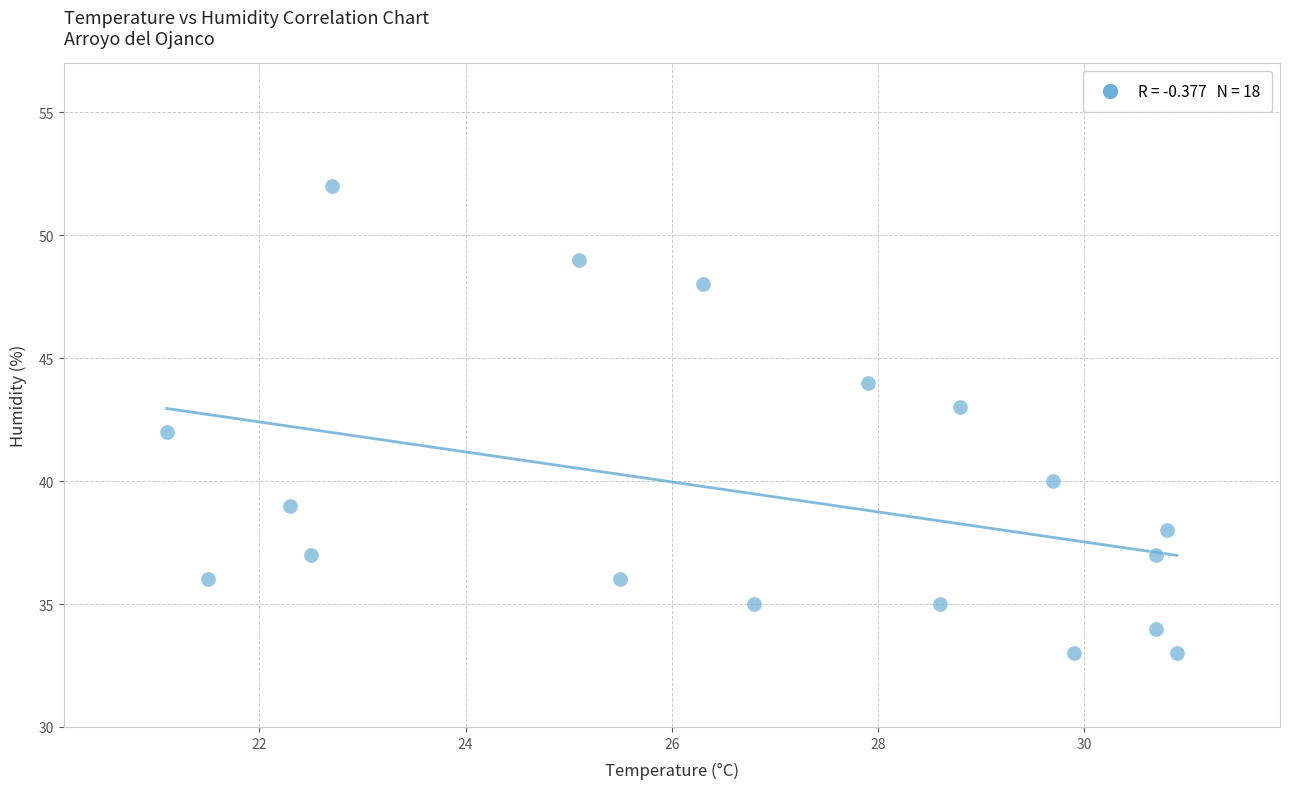

What is the range of Y values (max minus min)?

19